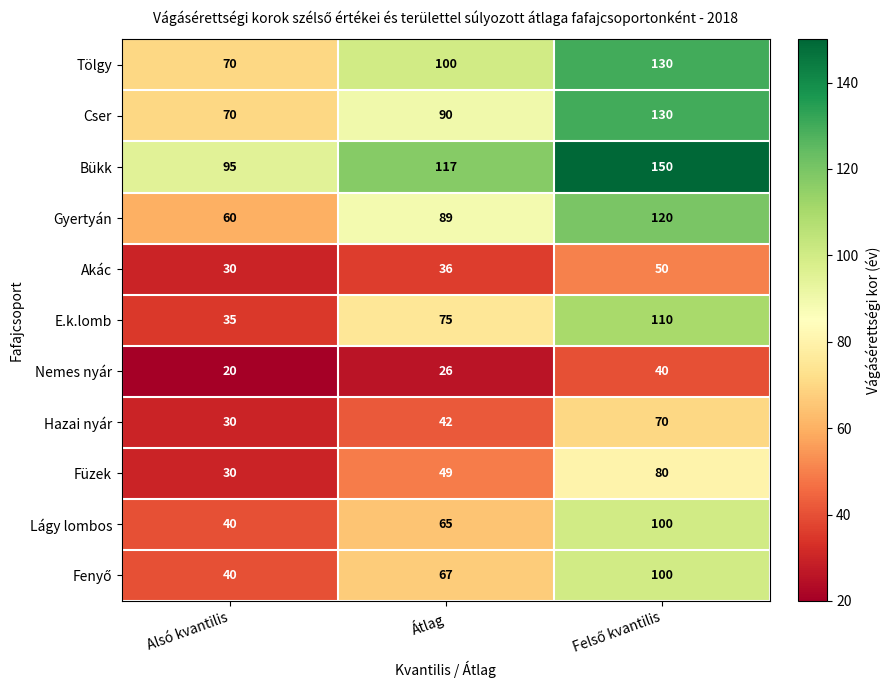

Is it true that Gyertyán equals 101 at Alsó kvantilis?

False